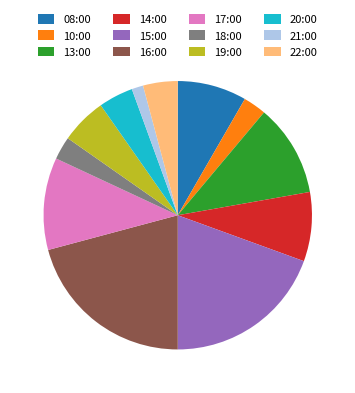

What is the ratio of the value at 15:00 to the value at 20:00?

4.7